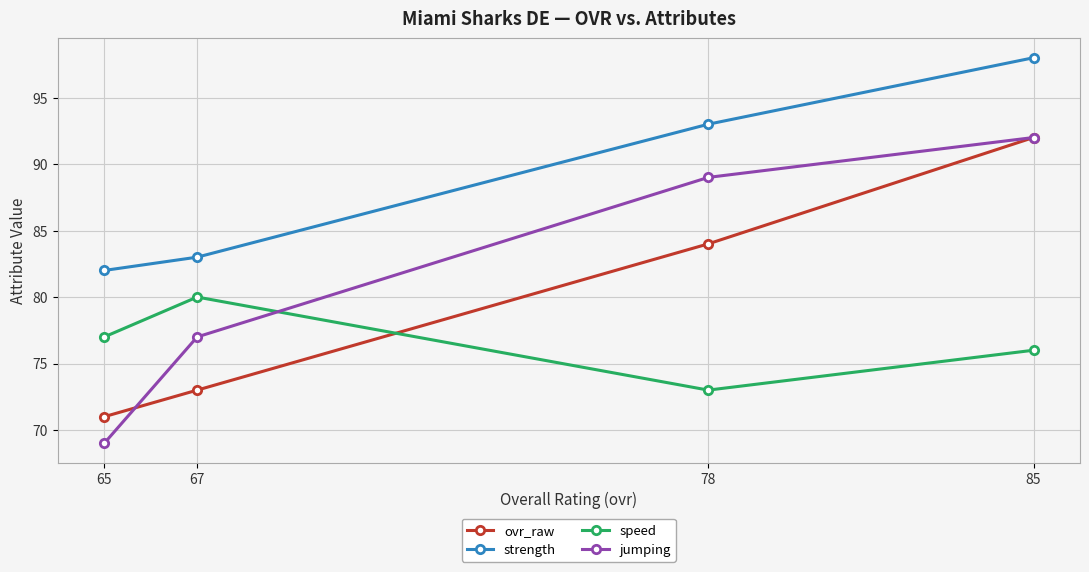

Rank the categories by speed value from lowest to highest.

78, 85, 65, 67